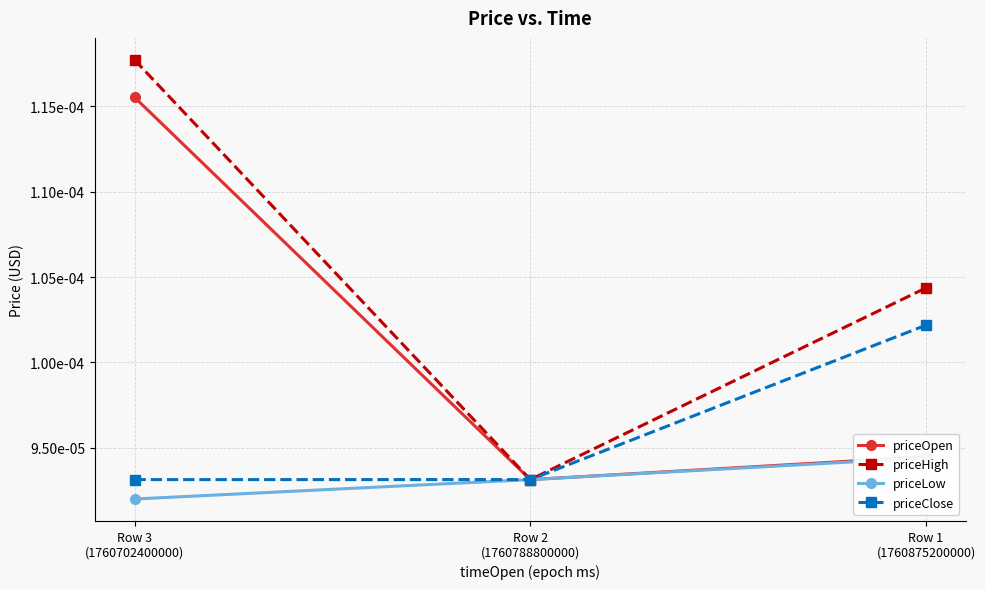

How many priceHigh values are between 0 and 1?

3